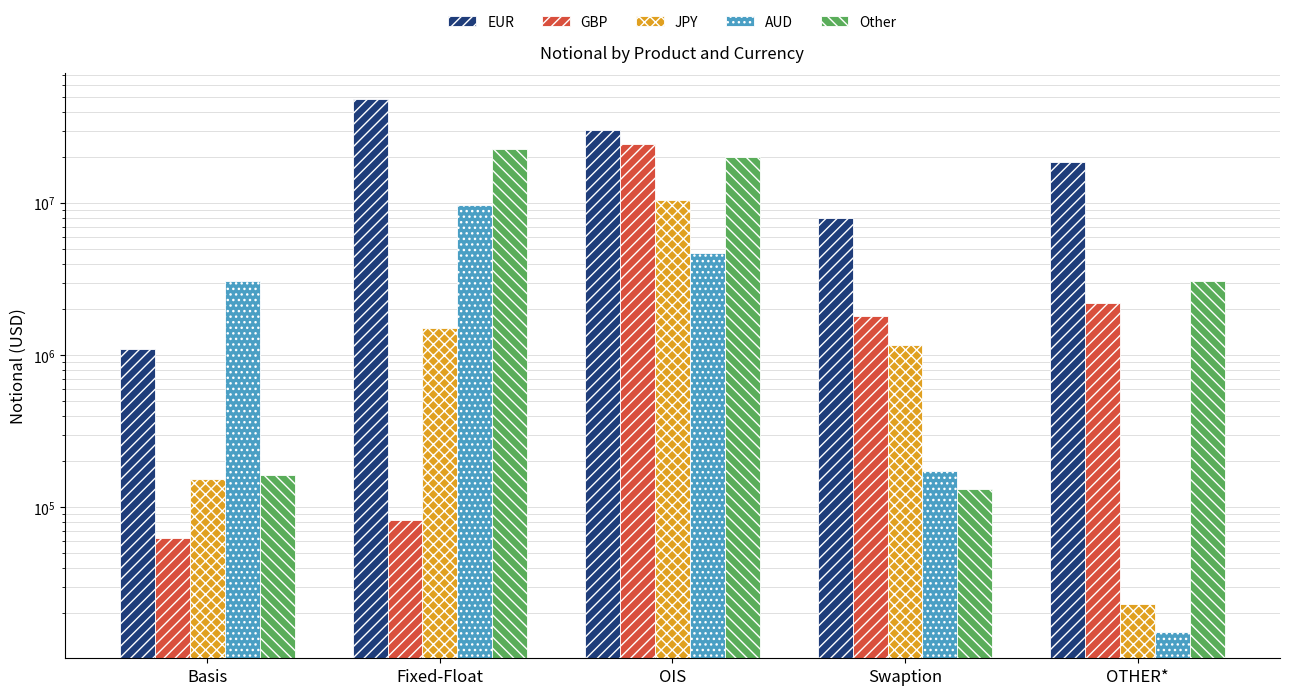

Which has a higher value, Swaption or Fixed-Float?

Fixed-Float